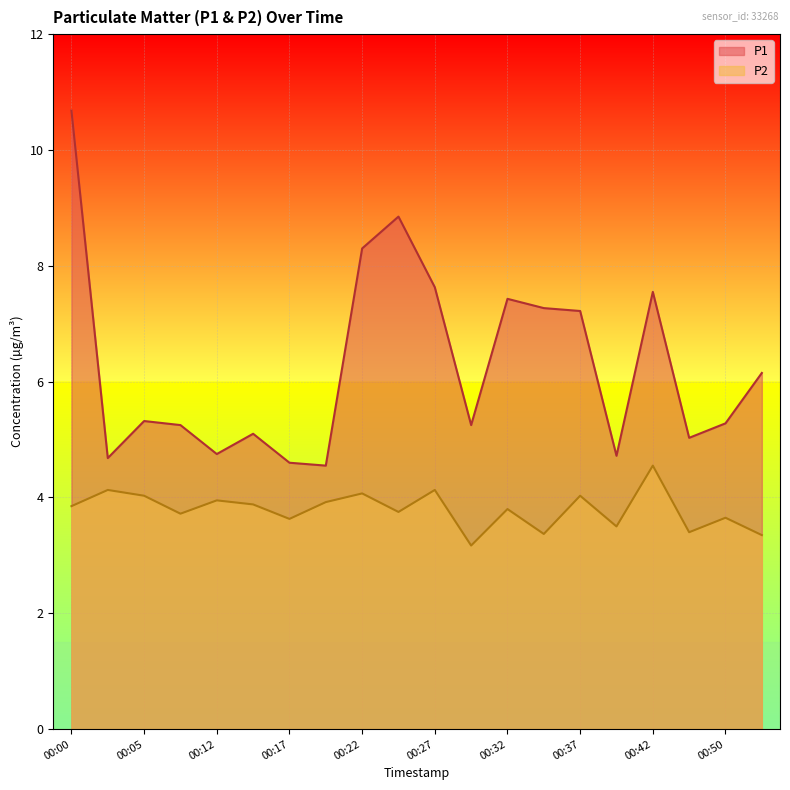

What are all the series names shown in the legend?

P1, P2